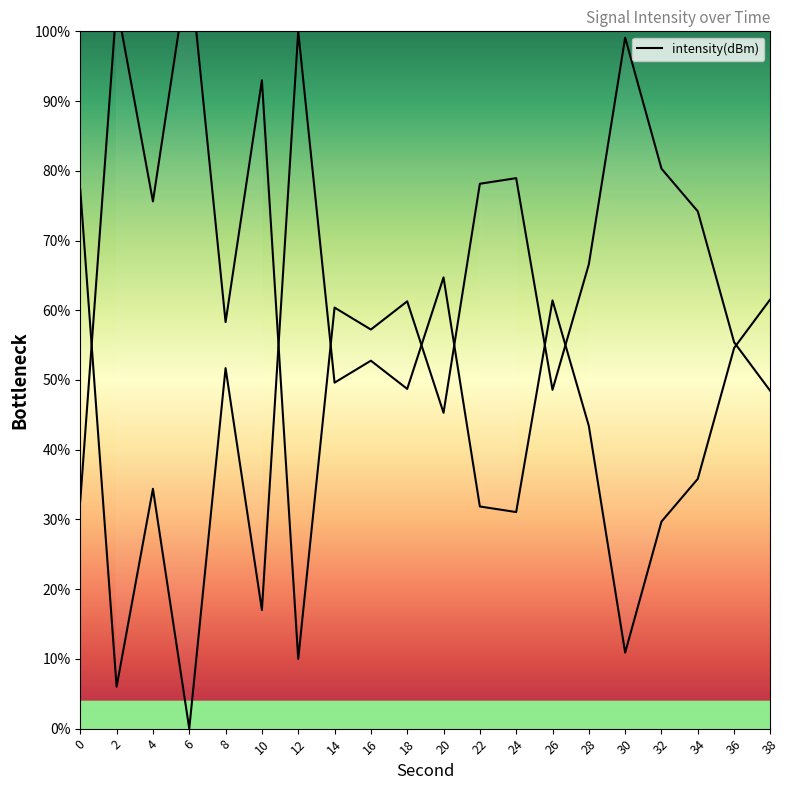

At which category does the chart reach its peak across all series?

12